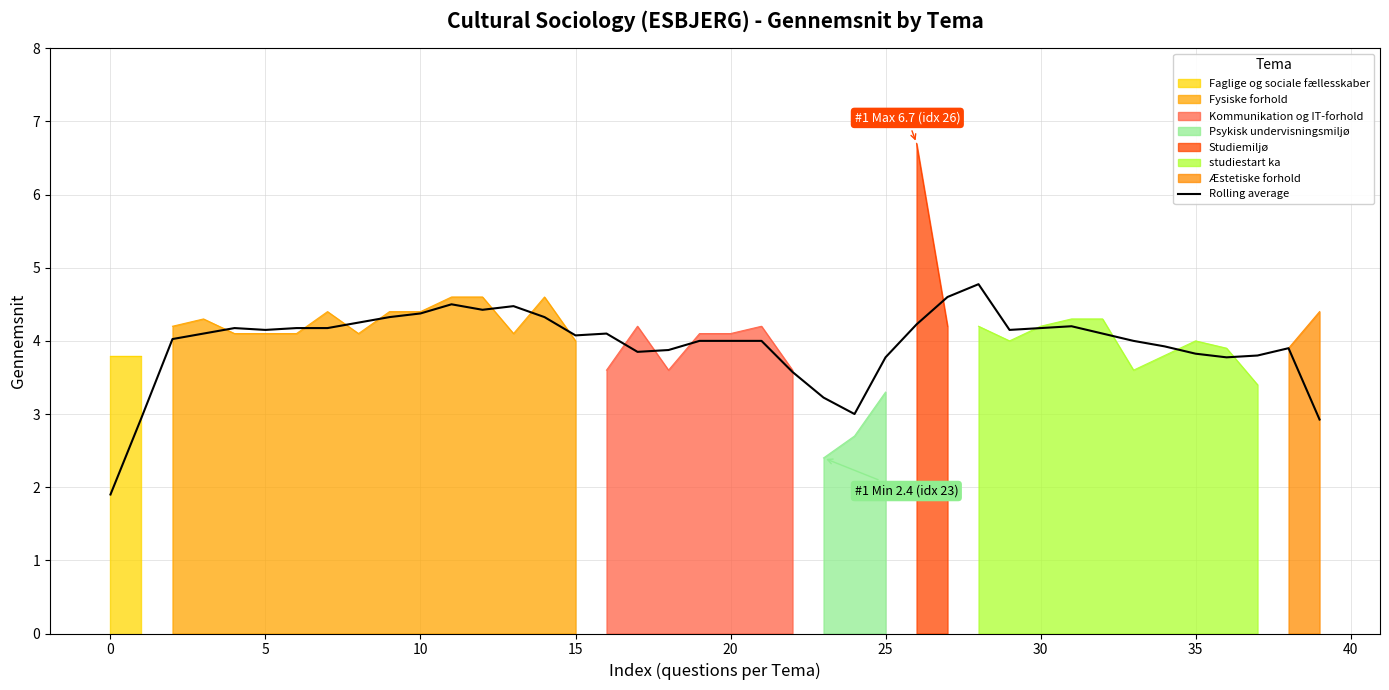

Is it true that the value at 33 is 4.0?

True